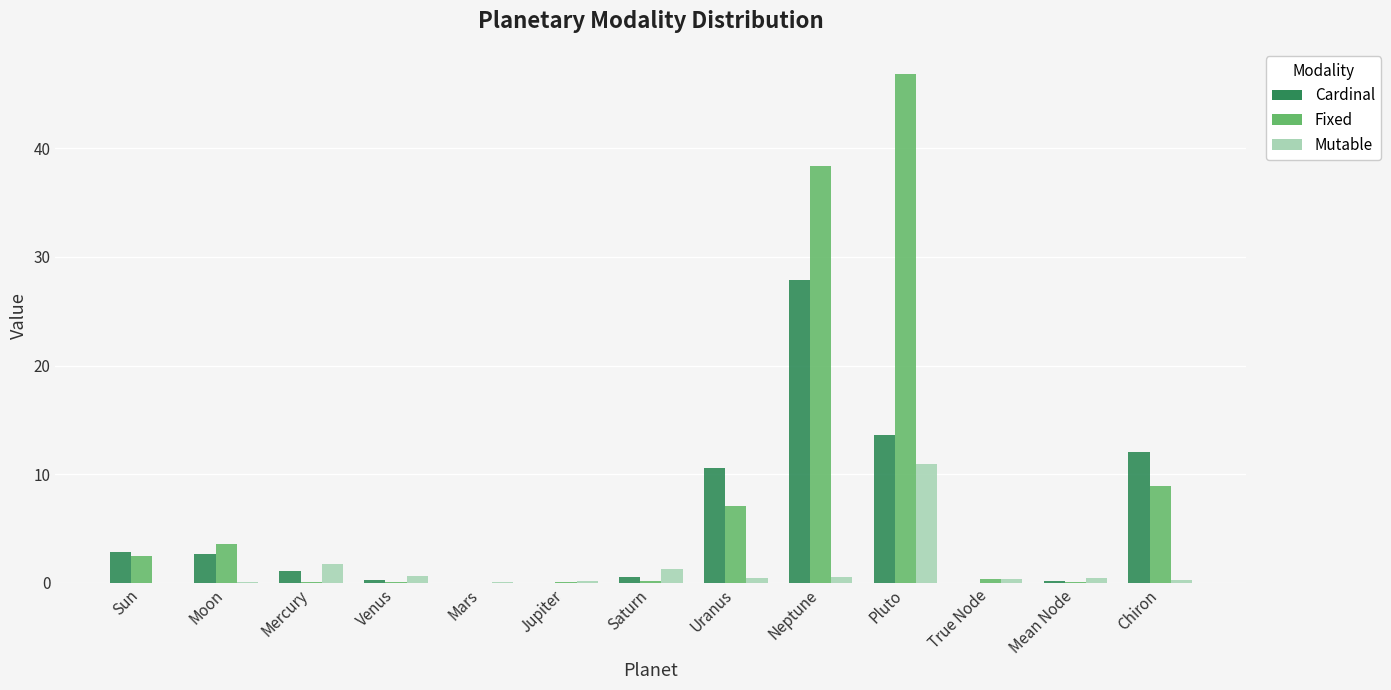

Is it true that Mutable equals 0.2 at Chiron?

True